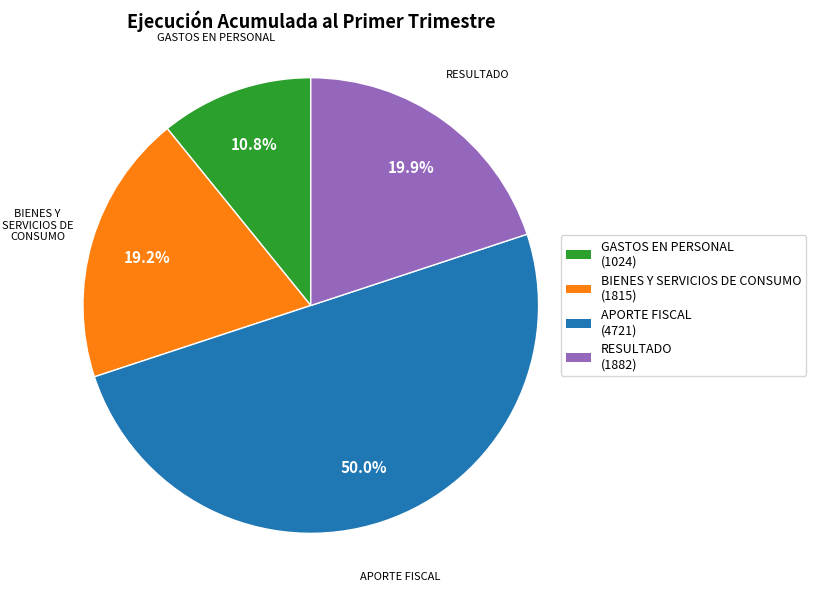

What percentage is the APORTE FISCAL slice, to the nearest percent?

50%